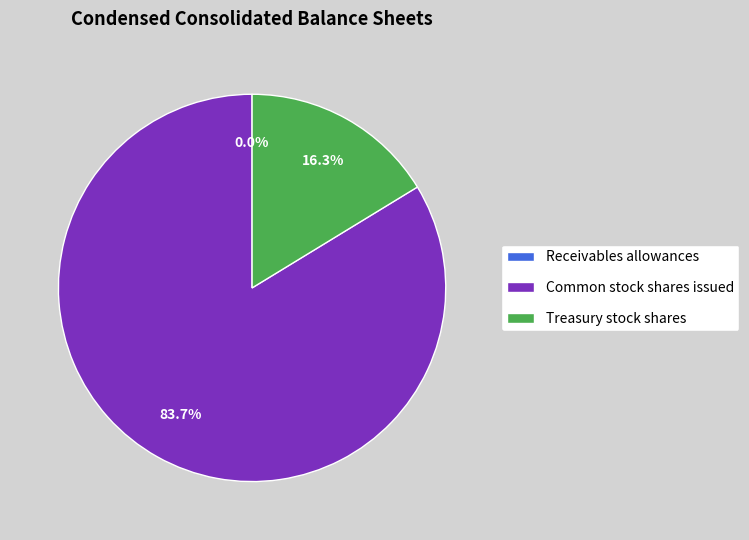

What is the largest slice in the pie chart?

Common stock shares issued